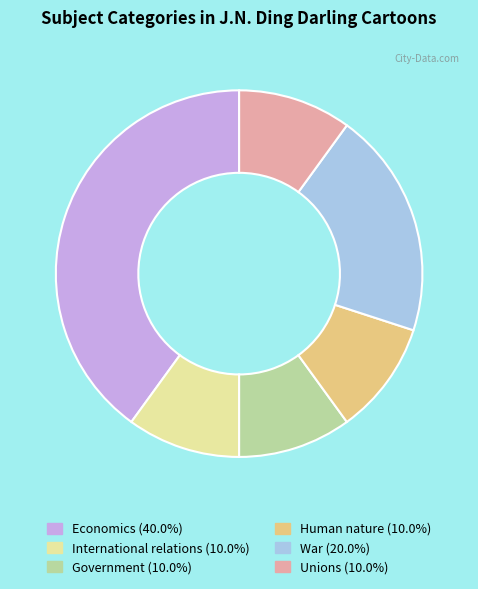

Is the sum of Unions and Human nature greater than half?

No